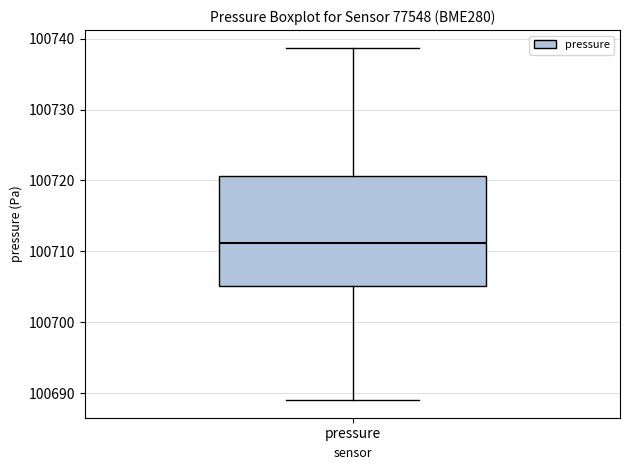

Transcribe this box plot: give where the median line is, the range the box spans, and where the two whiskers end, as read against the y-axis. The values are not printed on the chart, so give them approximately, as read against the axis.

median 100711, box 100705 to 100721, whiskers 100689 to 100739